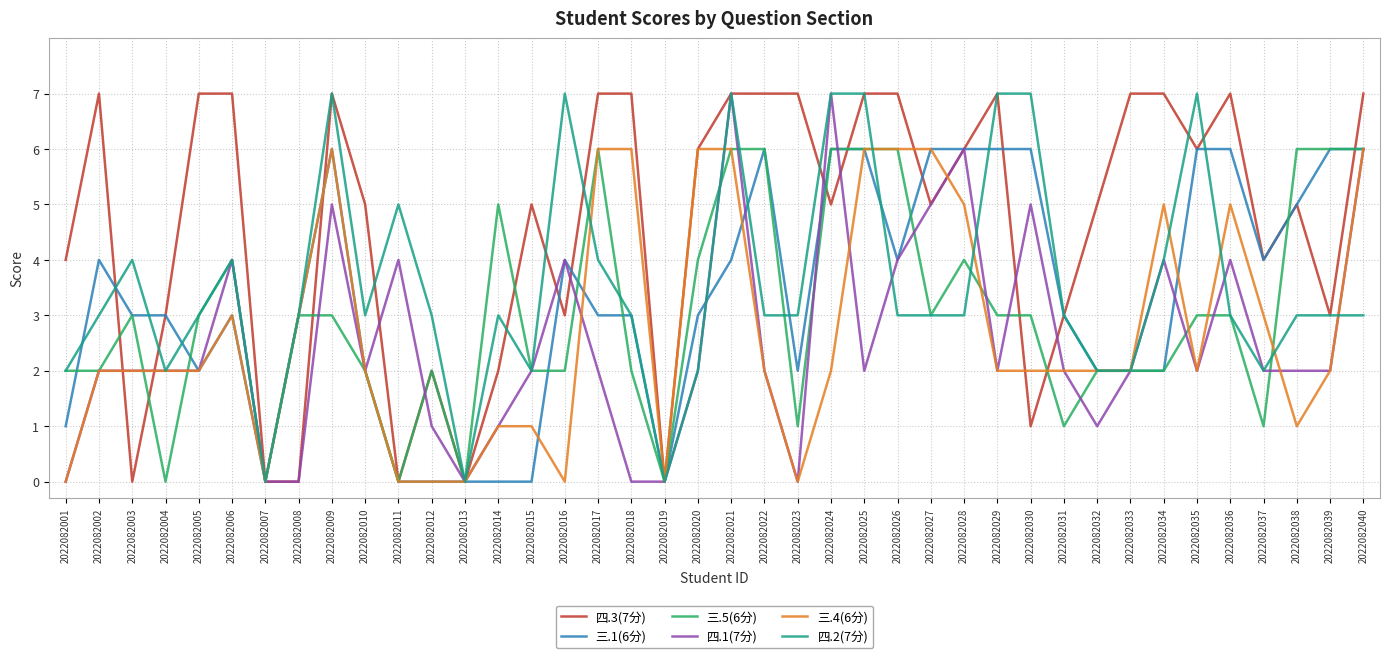

What is the spread (max minus min) of values at 2022082028?

3